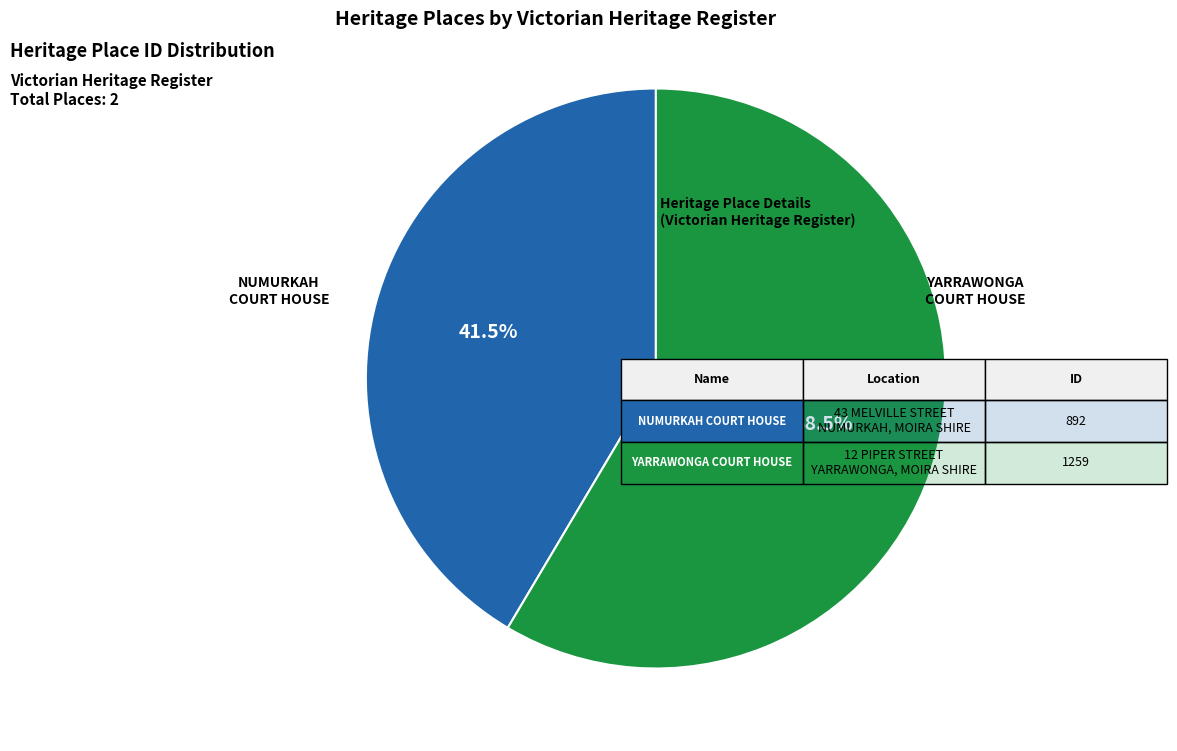

Does any single category account for the majority?

Yes